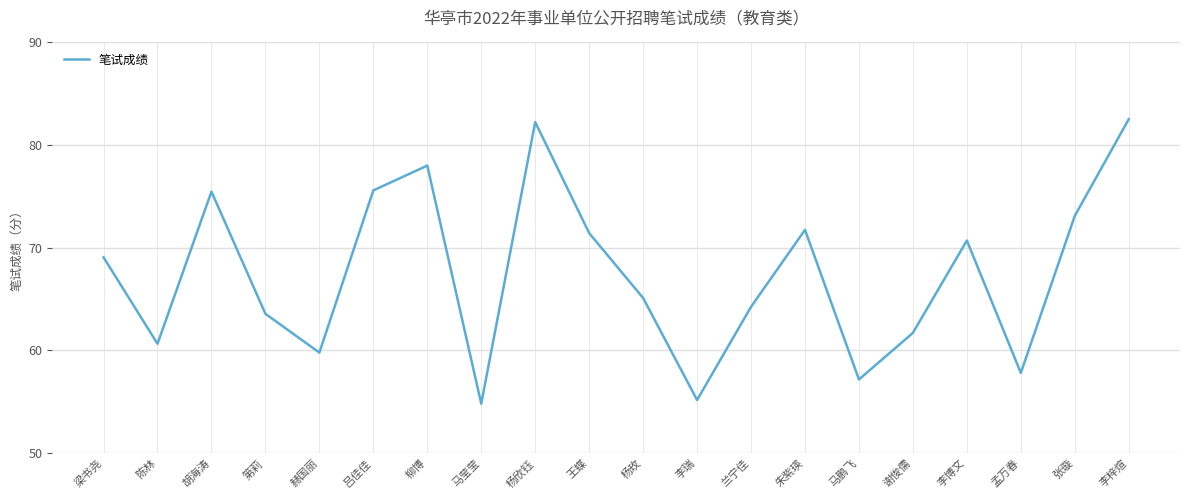

What position from the right is 孟万春?

3